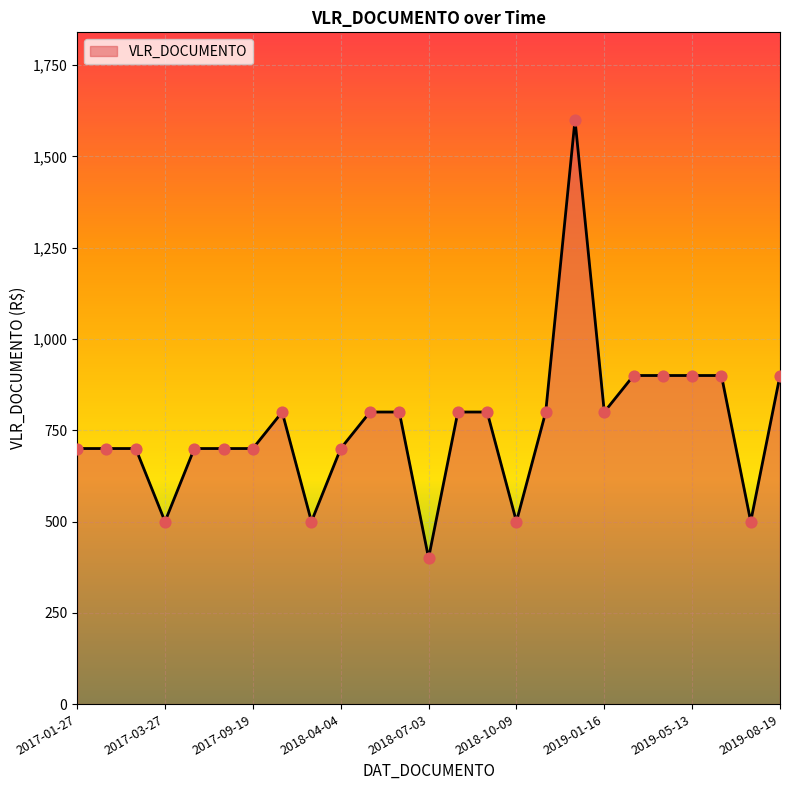

What is the difference between the maximum and minimum values?

1200